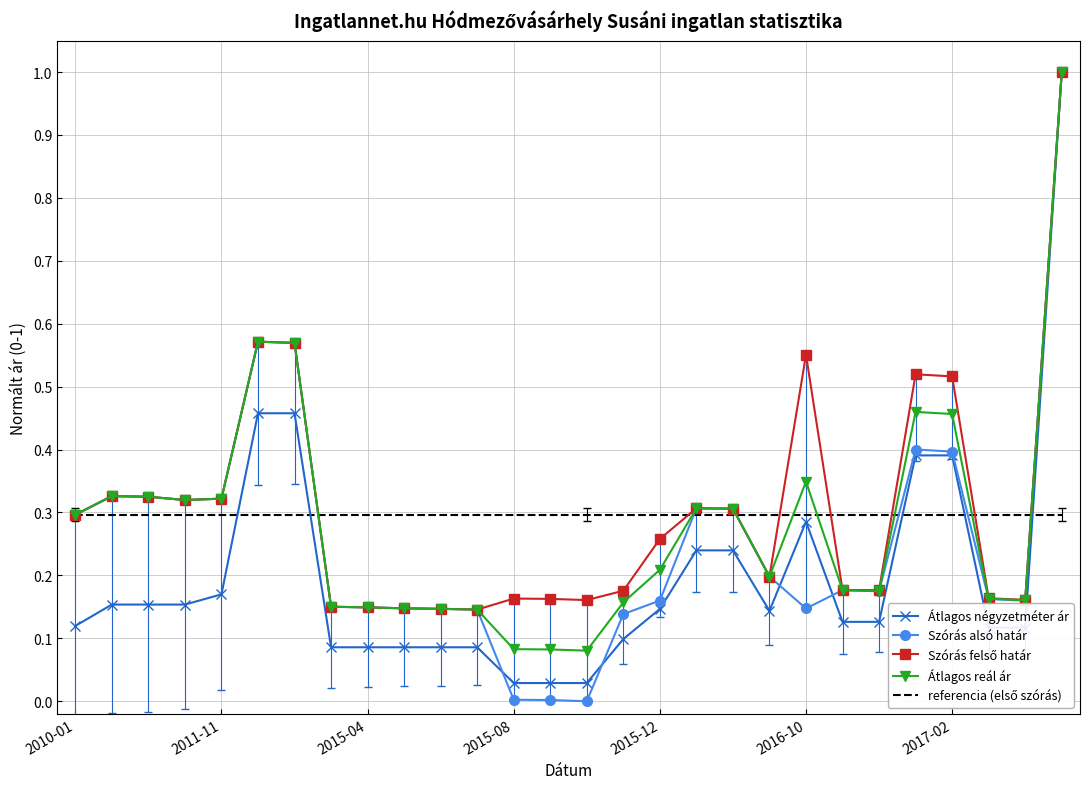

In Átlagos reál ár, how many points are higher than both neighbors (excluding endpoints)?

5